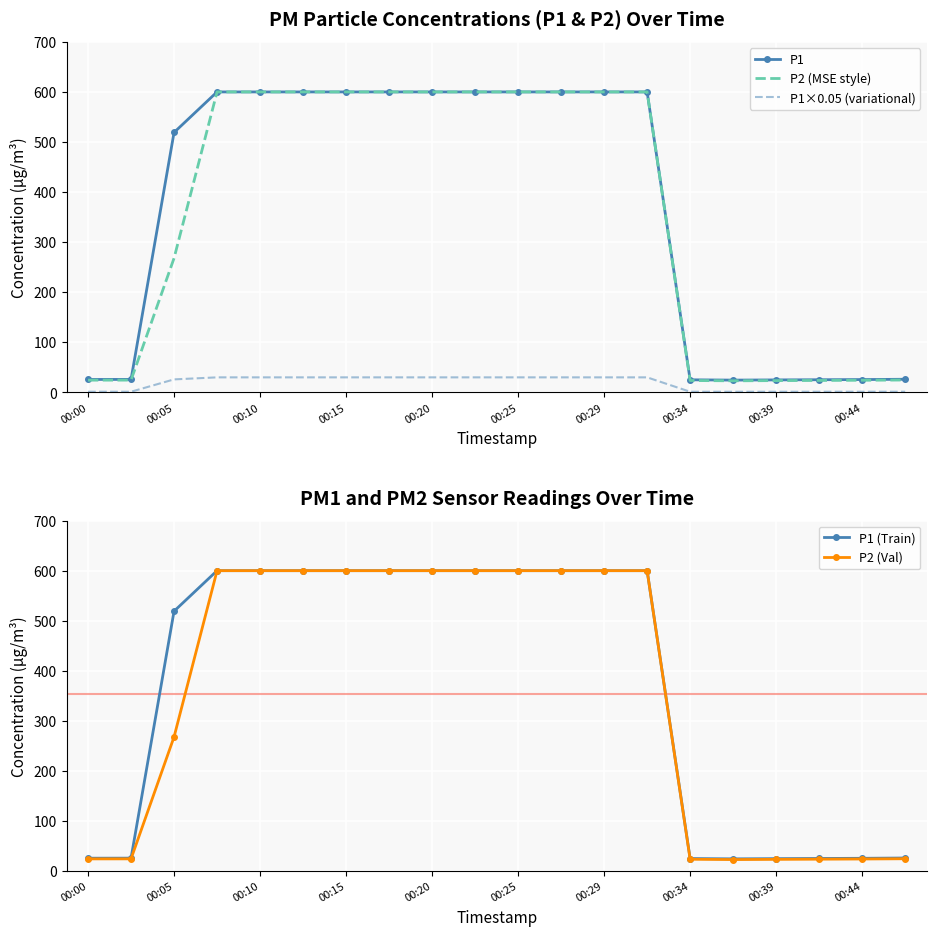

Where is P1 (Train) nearest to the value 312?

00:05